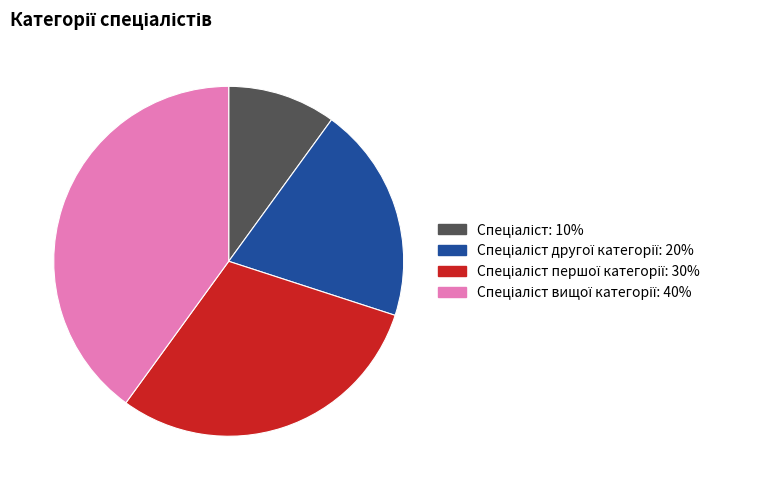

Does any single category account for the majority?

No